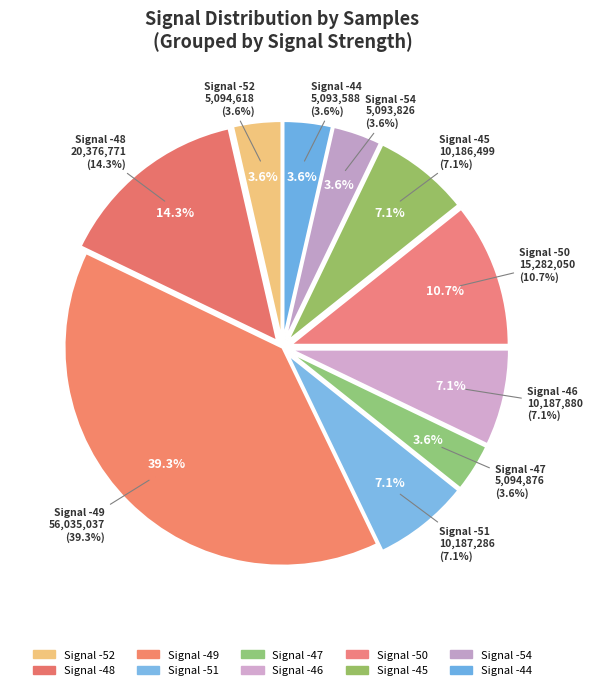

Does -44 account for over 50% of the chart?

No